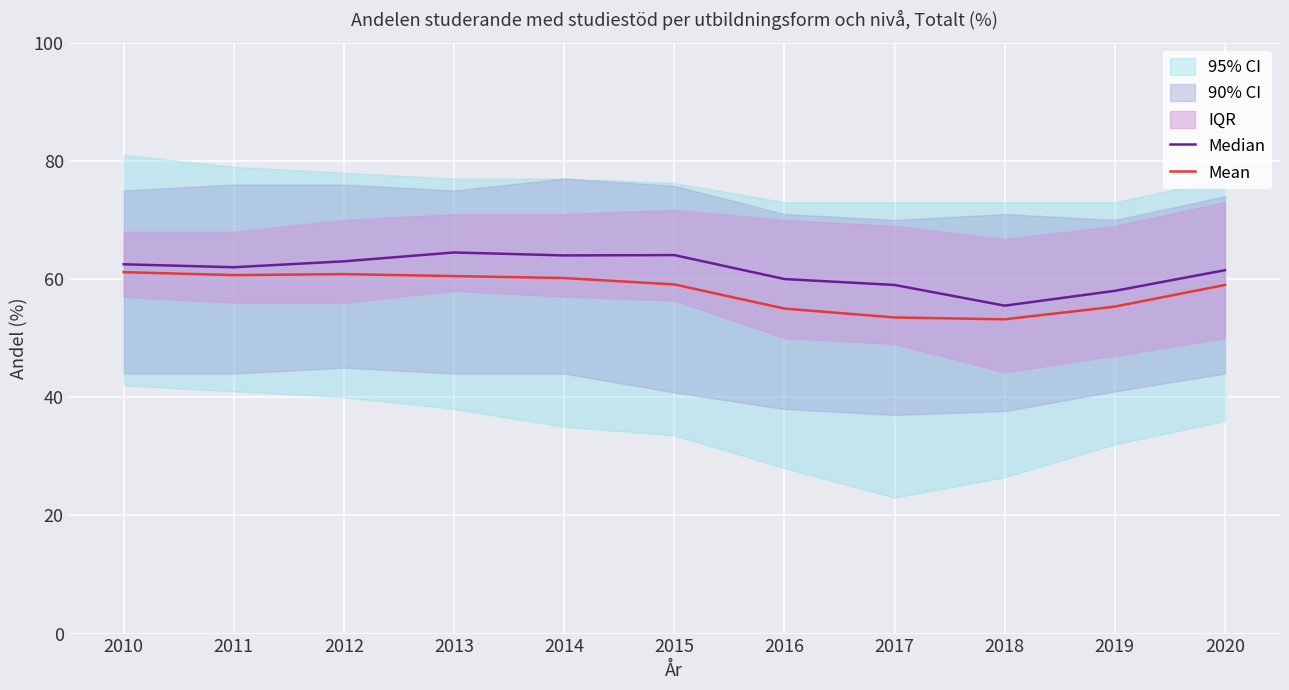

Does the chart display data point markers on the line(s)?

No